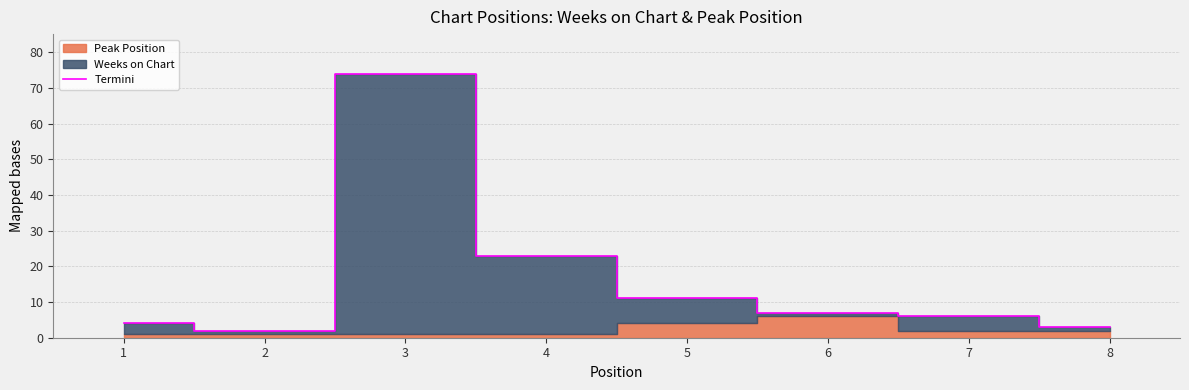

Where does the data first go above 7?

3